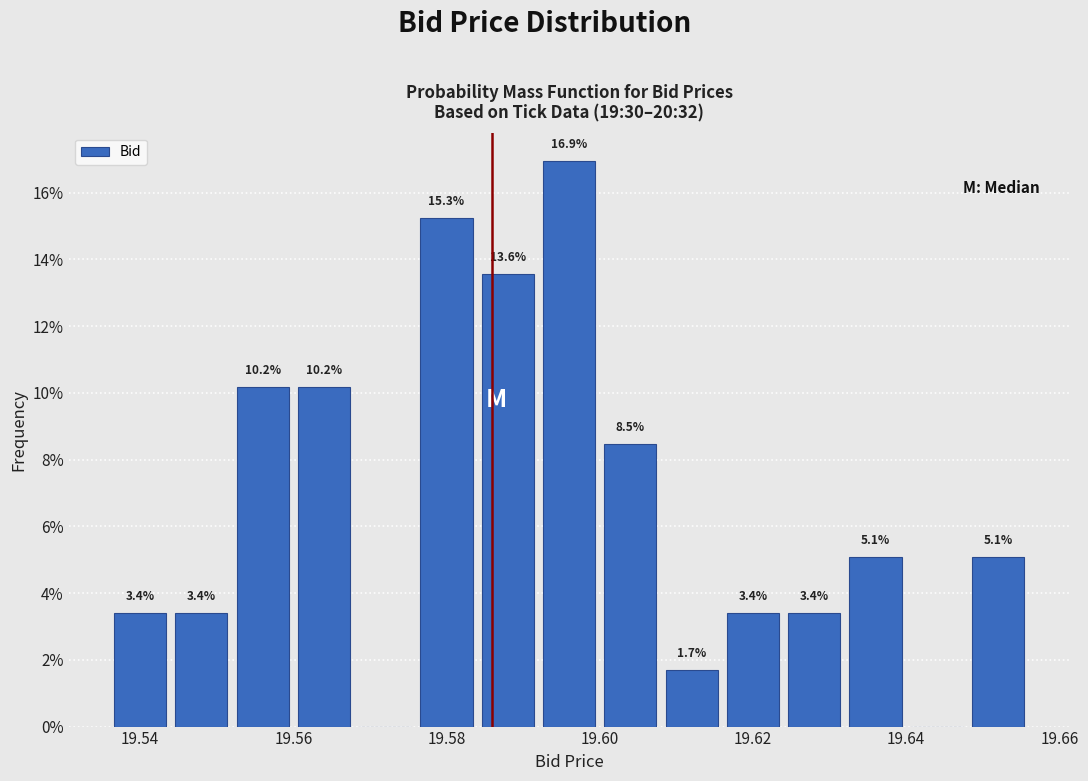

Which range on the x-axis has the tallest bar?

19.592 to 19.600